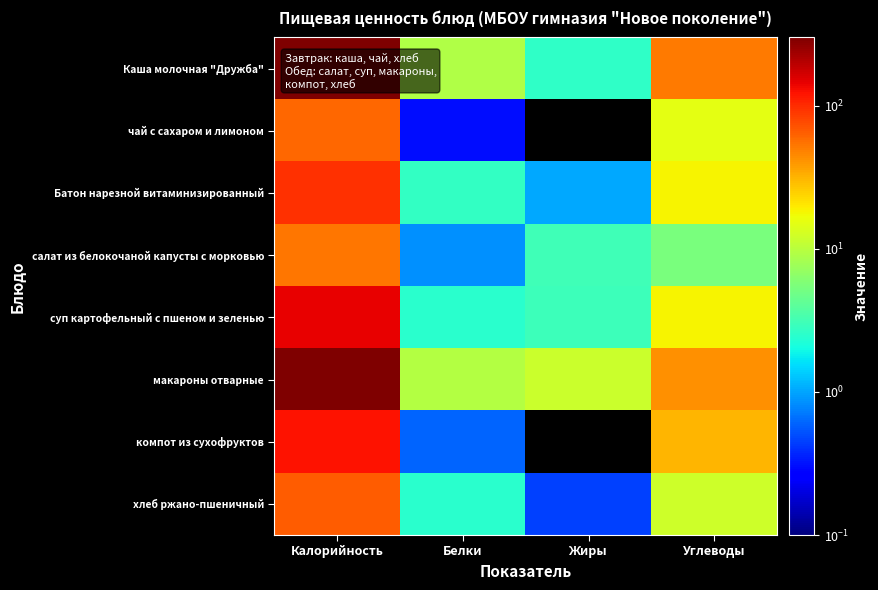

Count the number of categories in the chart.

4